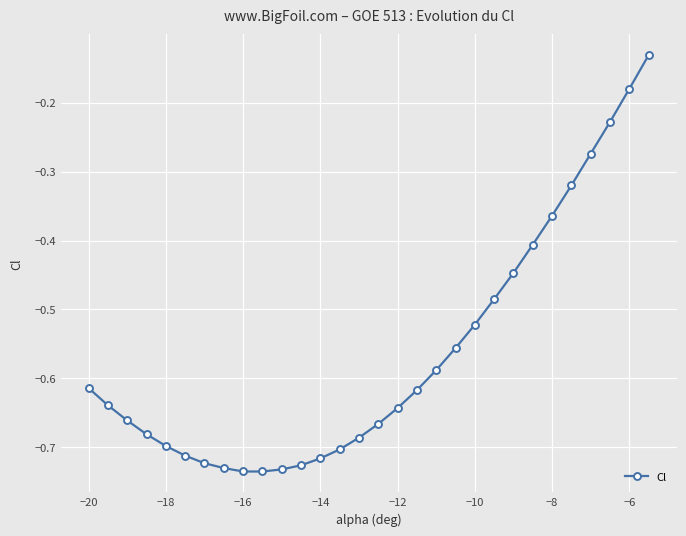

What is the difference between the second highest and minimum values?

0.6